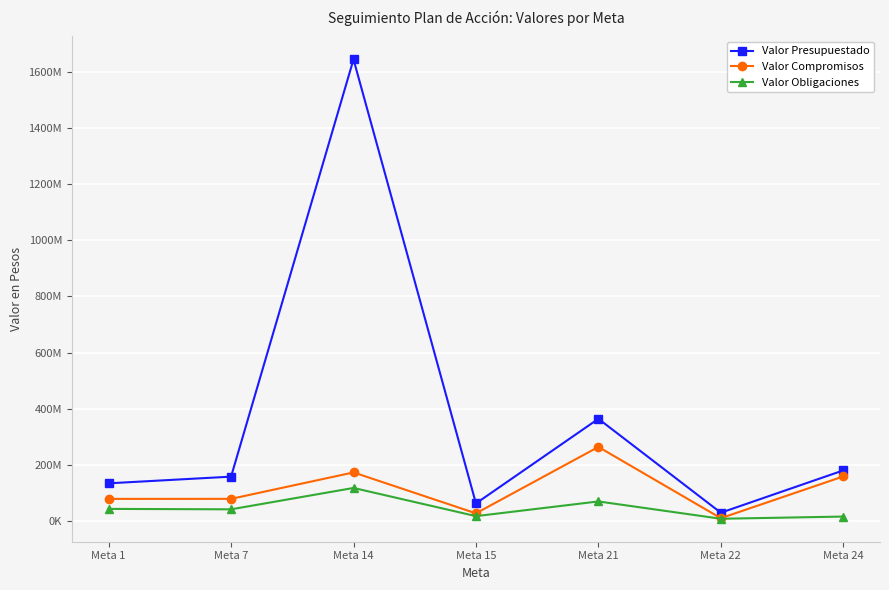

Is the value of Valor Presupuestado at Meta 24 greater than the value of Valor Obligaciones at Meta 24?

Yes